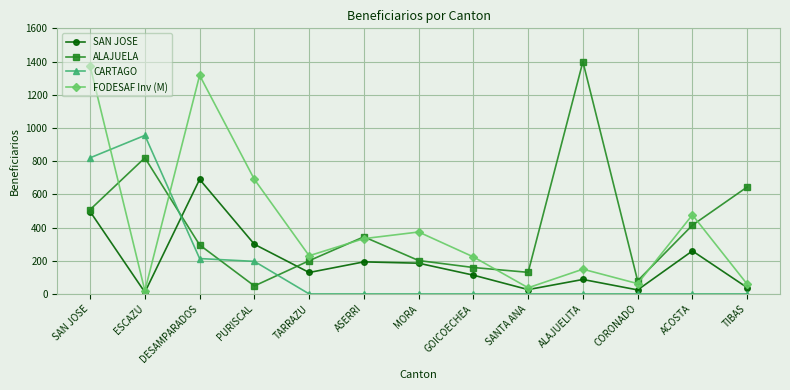

What is the difference between the maximum and minimum values in the CARTAGO series?

955